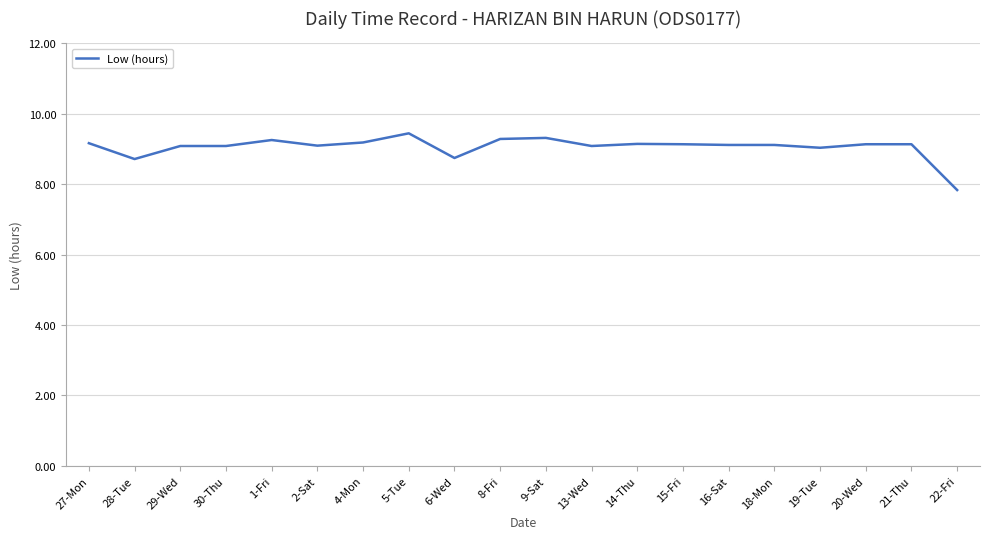

What position from the left is 27-Mon?

1